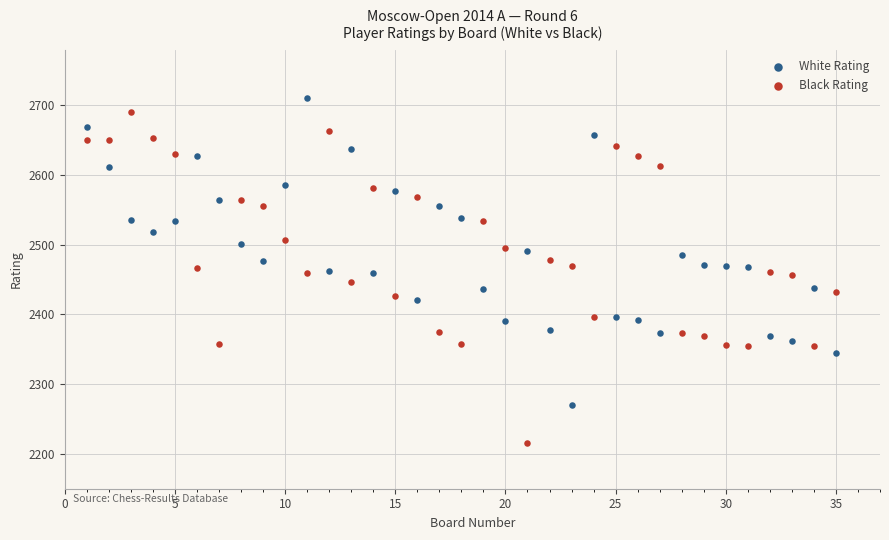

Which series contains the lowest Y value?

Black Rating